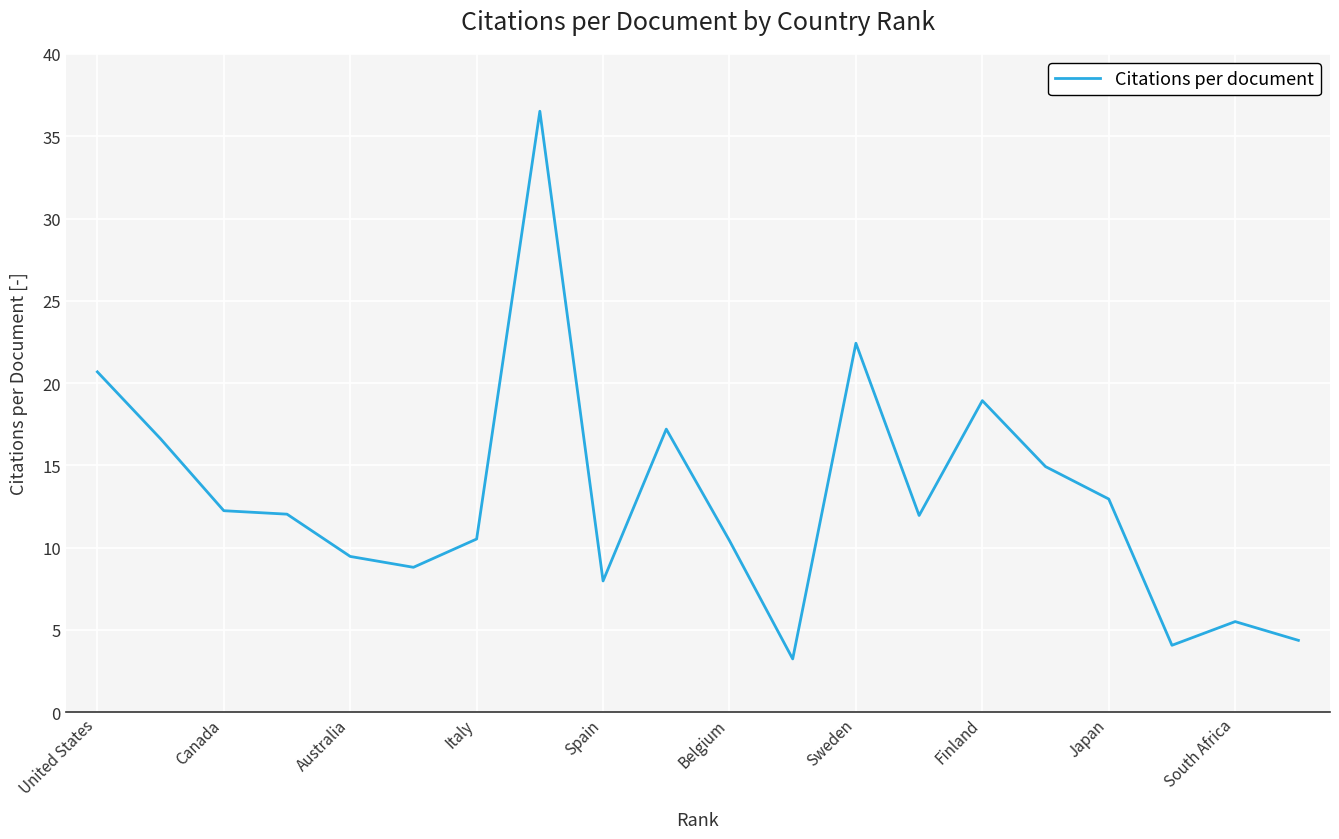

What is the difference between the maximum and minimum values?

33.3